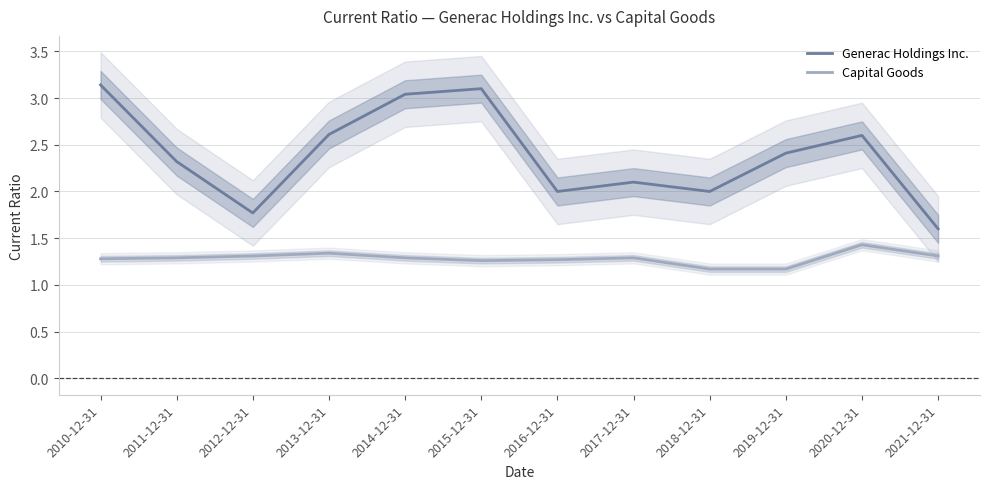

What is the total value across all series at 2016-12-31?

3.3